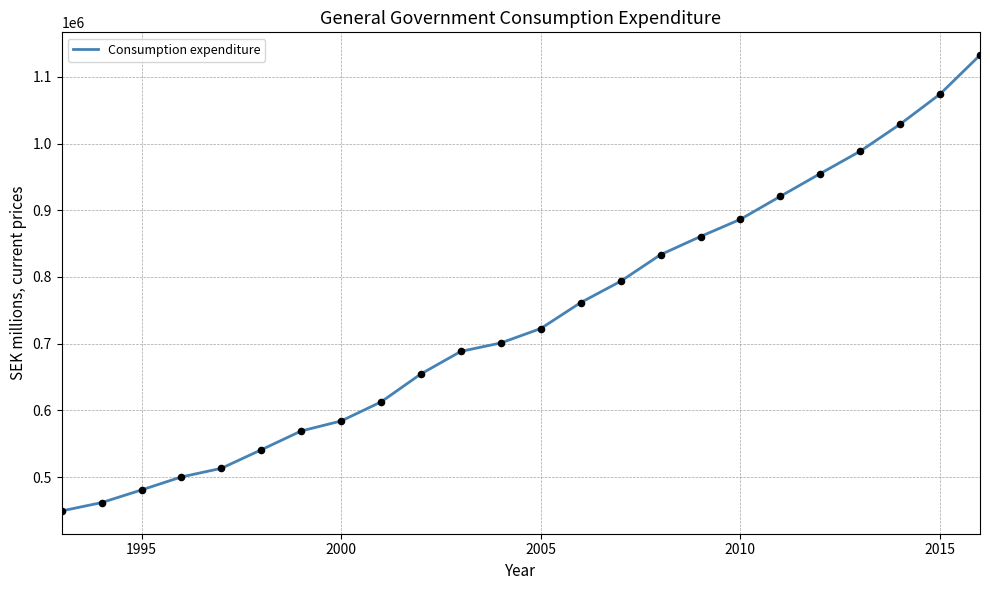

What is the smallest value displayed?

449234.0